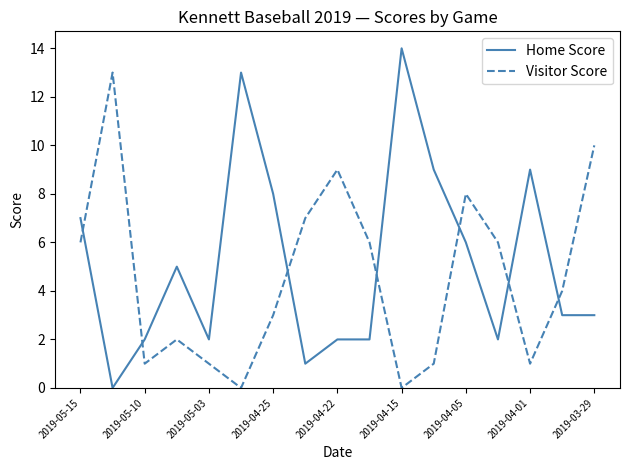

Rank the series by their average value, from lowest to highest.

Visitor Score, Home Score